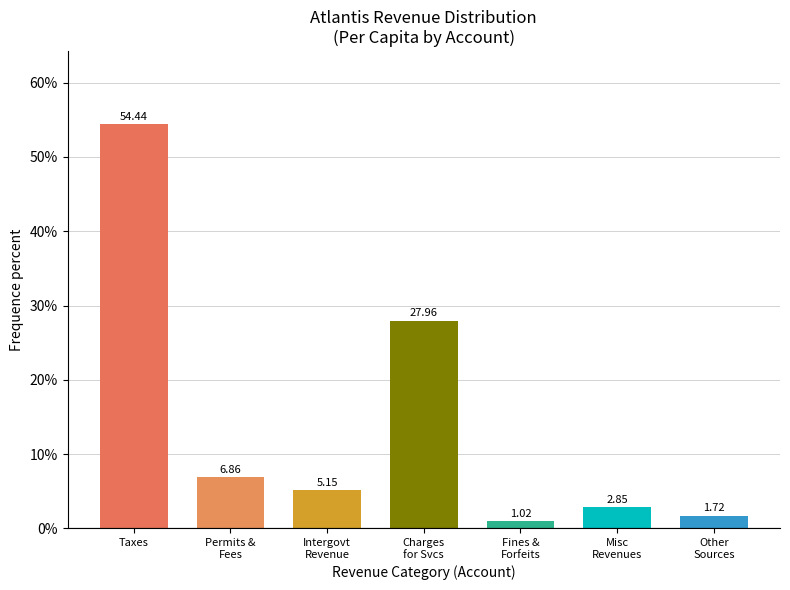

At which category does the chart reach its peak across all series?

Taxes